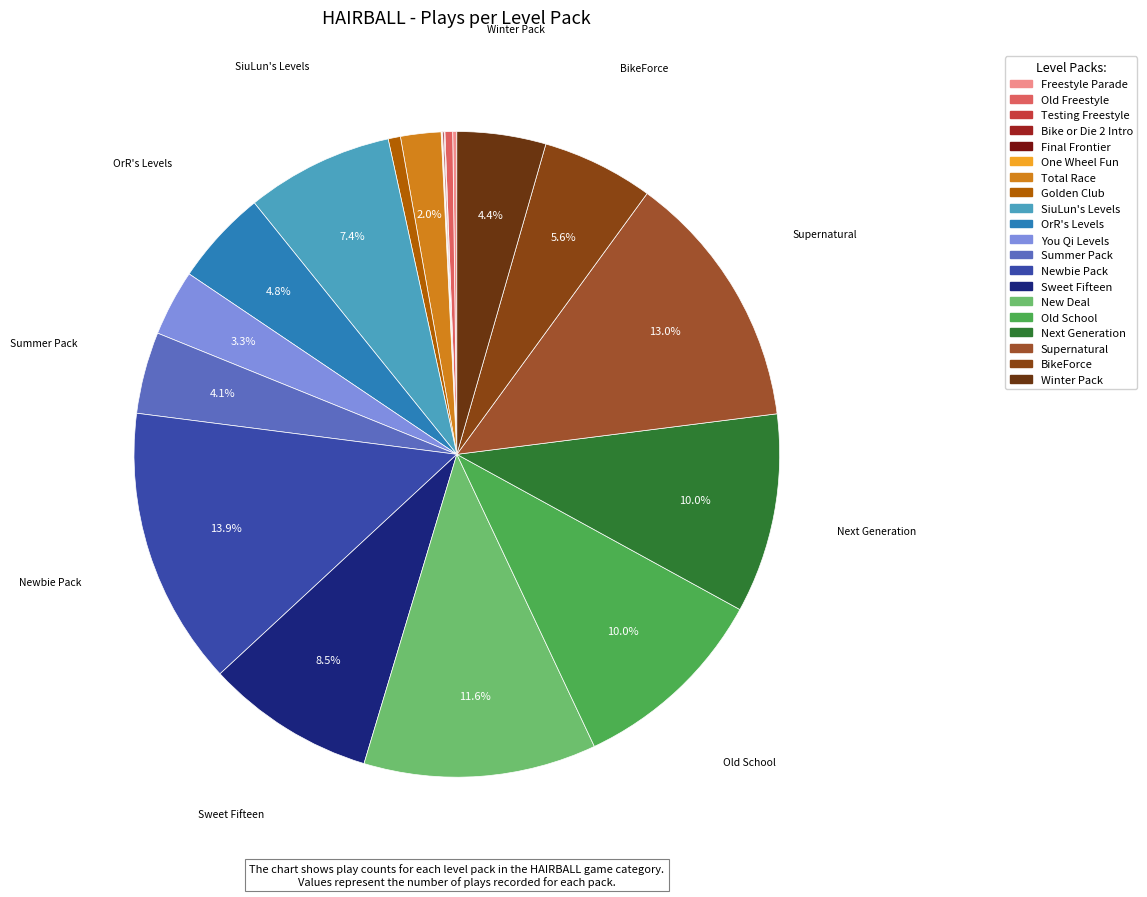

What is the smallest slice in the pie chart?

One Wheel Fun